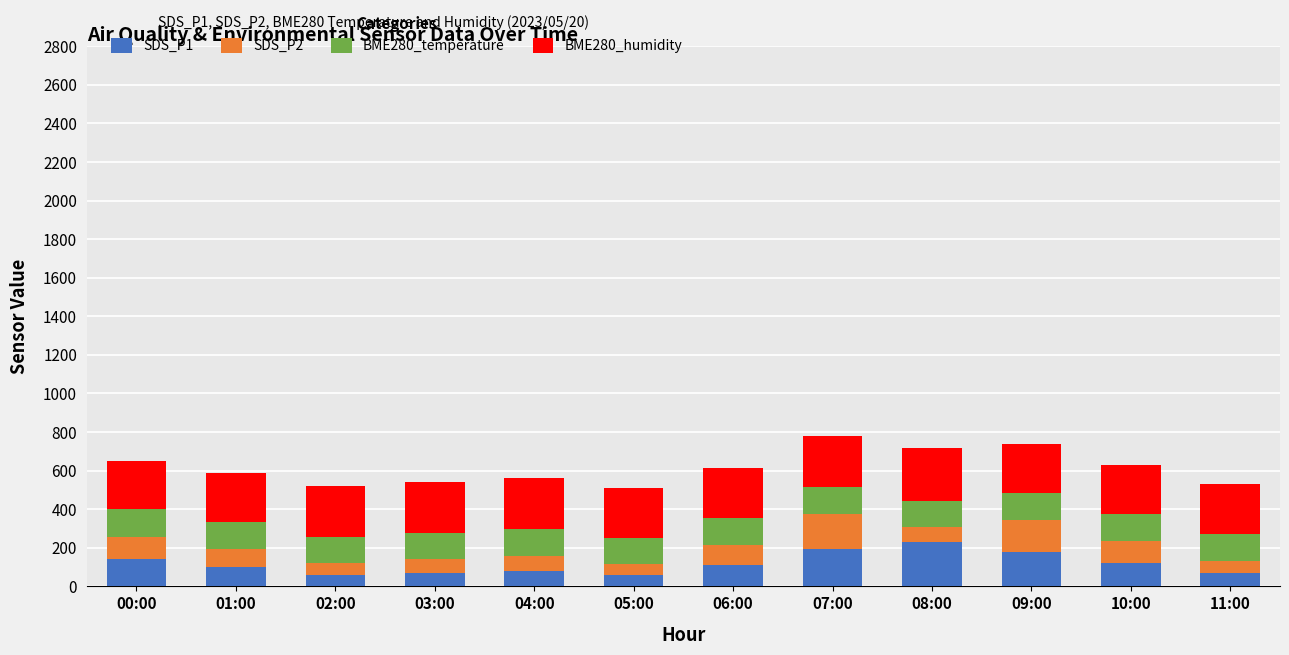

What is the total value across all series at 04:00?

560.1